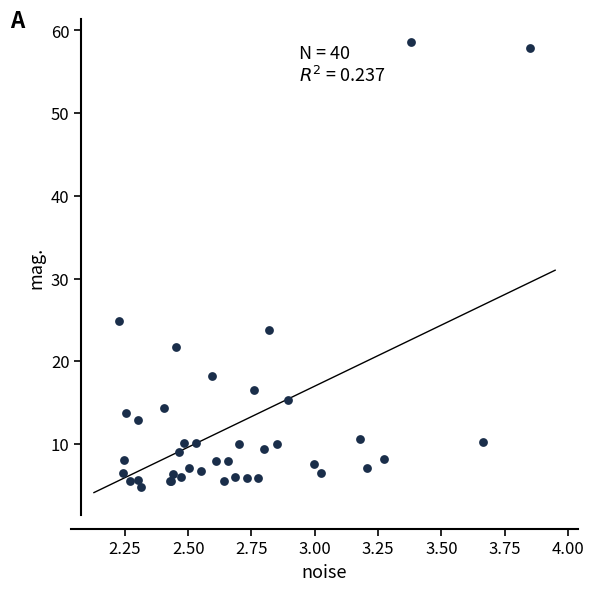

What Y value in the scatter plot is closest to 31?

24.8